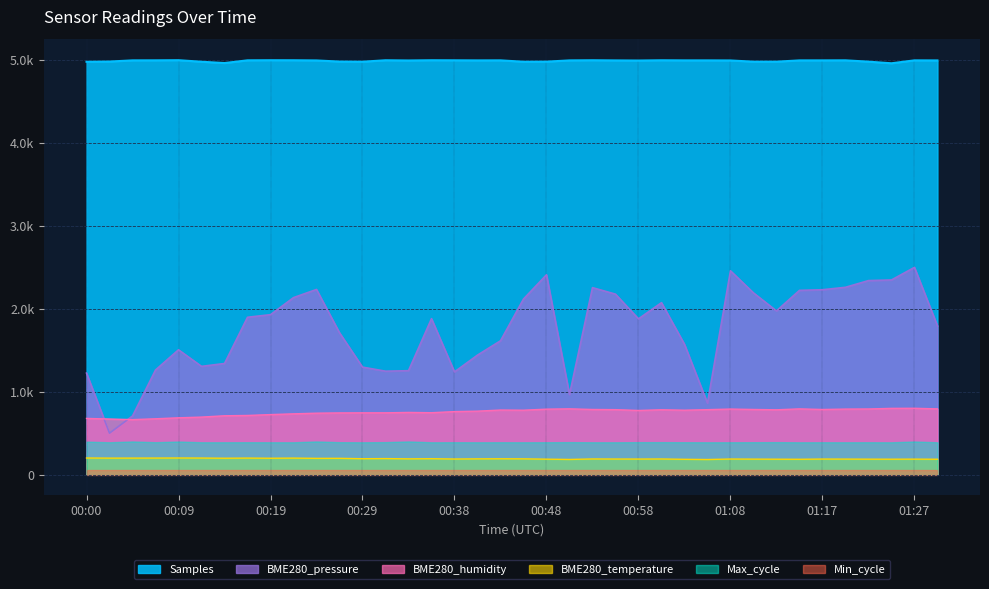

At how many categories does at least one series exceed 2722?

38